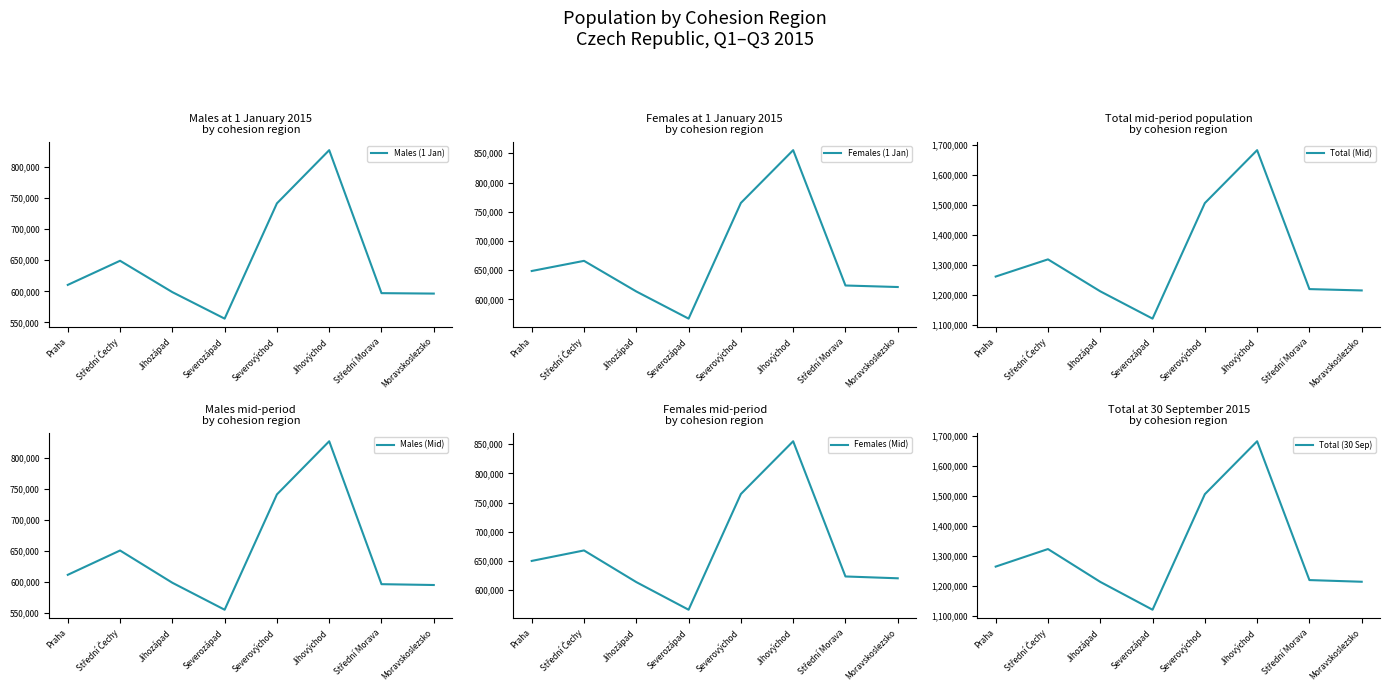

What is the spread (max minus min) of values at Severovýchod?

764908